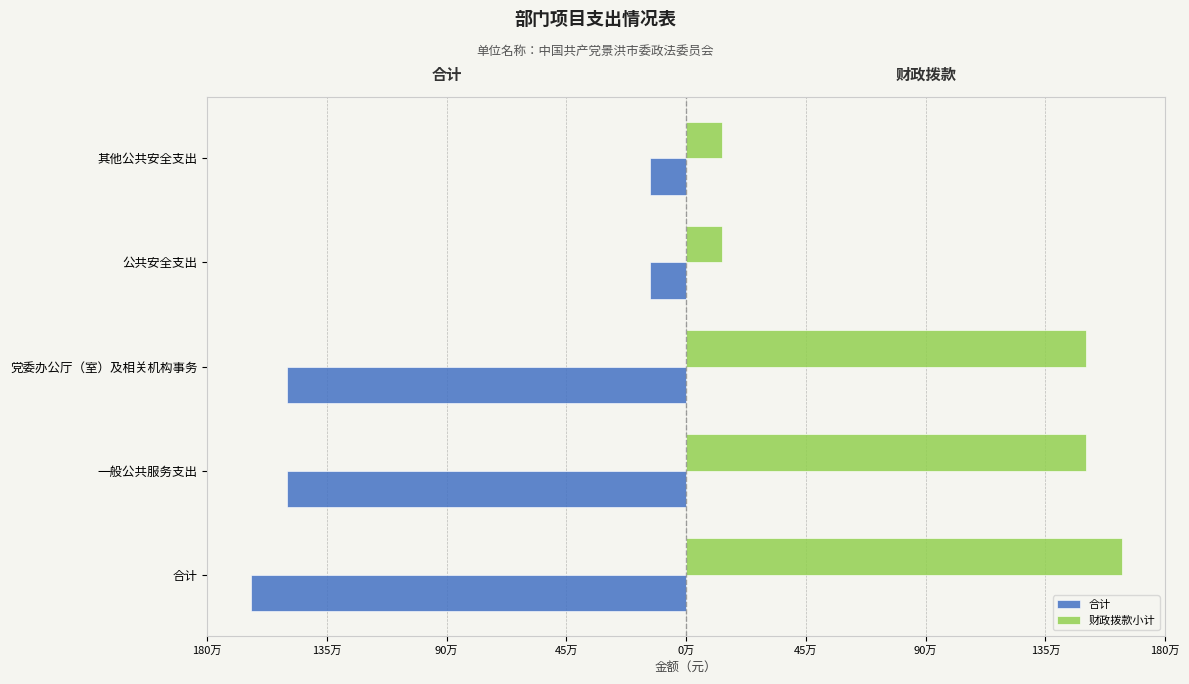

Rank the series by their average value, from lowest to highest.

合计, 财政拨款小计